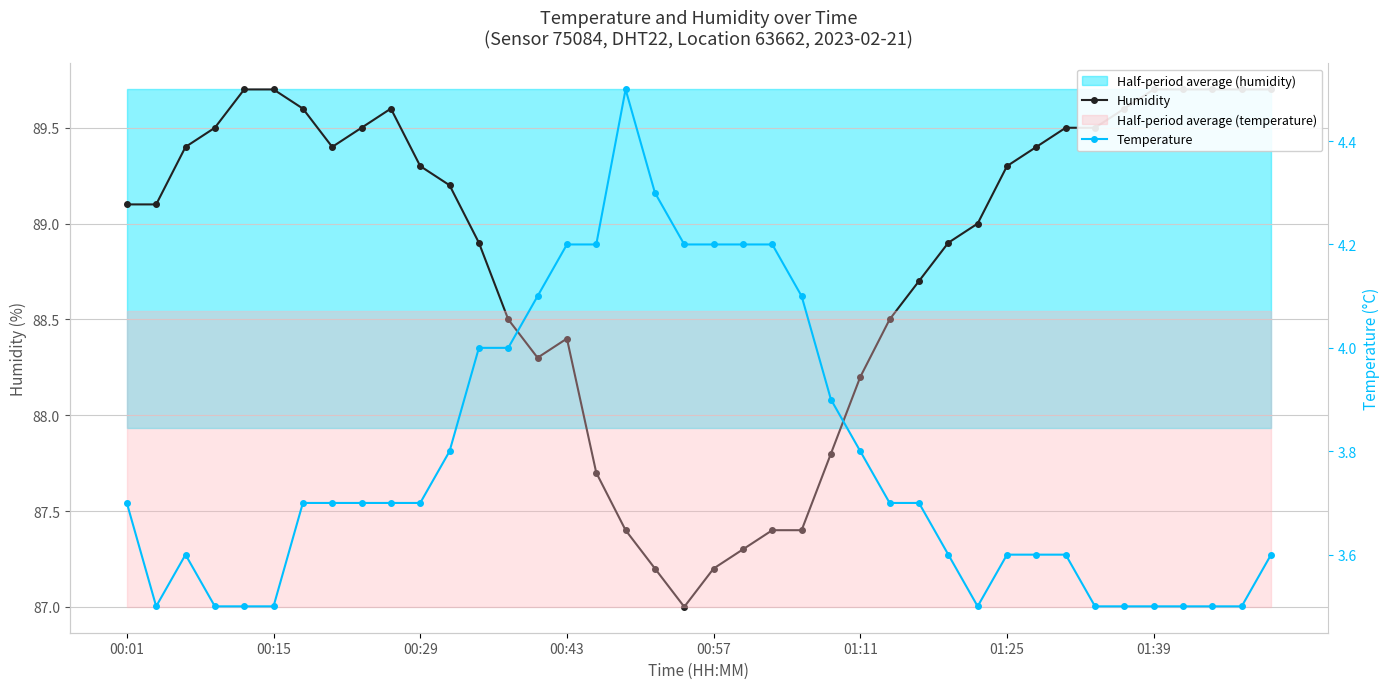

What position from the right is 00:57?

20